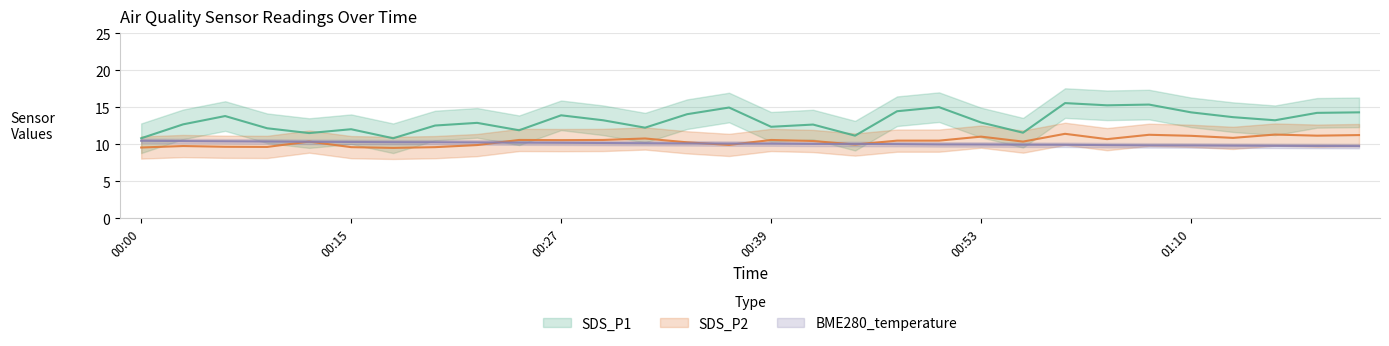

Reading left to right, transcribe all the data shown in this chart.

BME280_temperature: 00:00=10.5	00:04=10.4	00:07=10.4	00:09=10.4	00:12=10.3	00:15=10.3	00:17=10.3	00:19=10.3	00:22=10.2	00:24=10.2	00:27=10.2	00:29=10.2	00:32=10.1	00:34=10.1	00:36=10.1	00:39=10.1	00:42=10.0	00:45=10.0	00:47=10.0	00:50=10.0	00:53=10.0	00:55=9.9	00:58=9.9	01:04=9.9	01:07=9.8	01:10=9.8	01:13=9.8	01:15=9.8	01:18=9.8	01:20=9.7
SDS_P1: 00:00=10.8	00:04=12.7	00:07=13.8	00:09=12.2	00:12=11.5	00:15=12.0	00:17=10.8	00:19=12.5	00:22=12.9	00:24=11.9	00:27=13.9	00:29=13.2	00:32=12.2	00:34=14.1	00:36=14.9	00:39=12.3	00:42=12.7	00:45=11.2	00:47=14.4	00:50=15.0	00:53=12.9	00:55=11.6	00:58=15.6	01:04=15.2	01:07=15.3	01:10=14.3	01:13=13.7	01:15=13.2	01:18=14.2	01:20=14.3
SDS_P2: 00:00=9.6	00:04=9.8	00:07=9.7	00:09=9.6	00:12=10.3	00:15=9.6	00:17=9.5	00:19=9.6	00:22=9.9	00:24=10.6	00:27=10.6	00:29=10.6	00:32=10.8	00:34=10.2	00:36=9.9	00:39=10.6	00:42=10.4	00:45=9.9	00:47=10.5	00:50=10.5	00:53=11.0	00:55=10.3	00:58=11.4	01:04=10.7	01:07=11.3	01:10=11.1	01:13=10.8	01:15=11.3	01:18=11.2	01:20=11.2